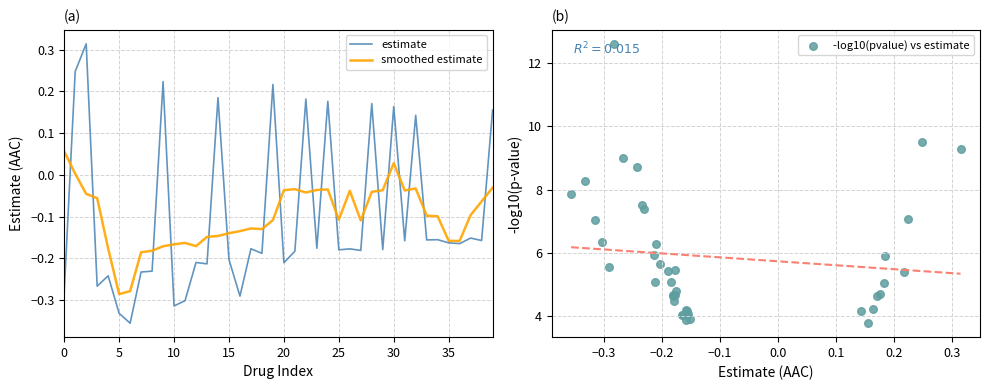

Which series has the largest Y range (max minus min)?

-log10(pvalue) vs estimate